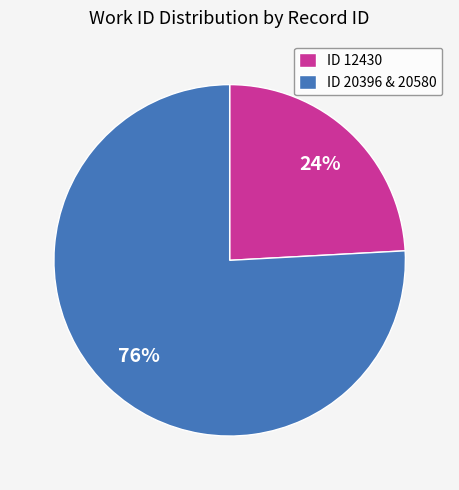

Does any single category account for the majority?

Yes